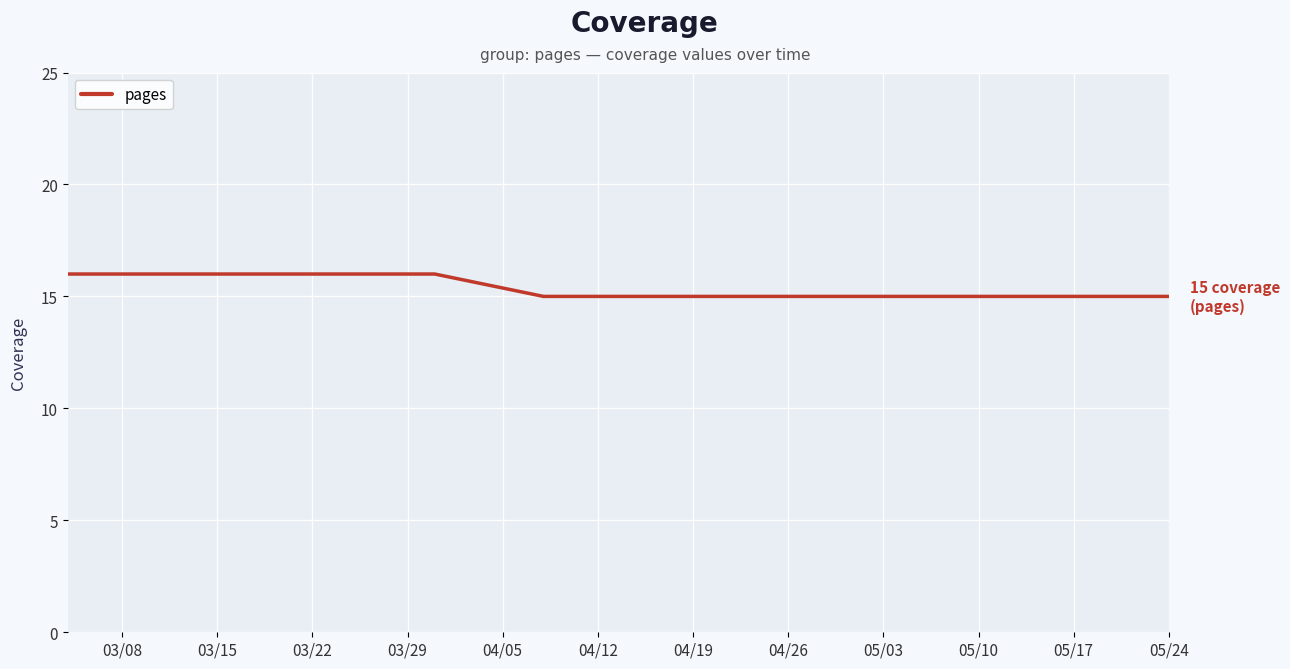

What is the maximum value shown in the chart?

16